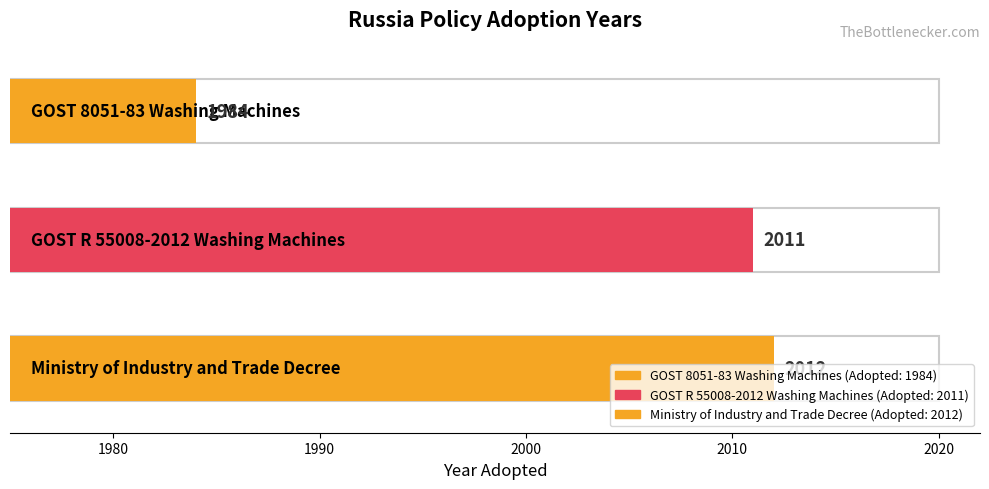

How many data points are less than 2011?

1